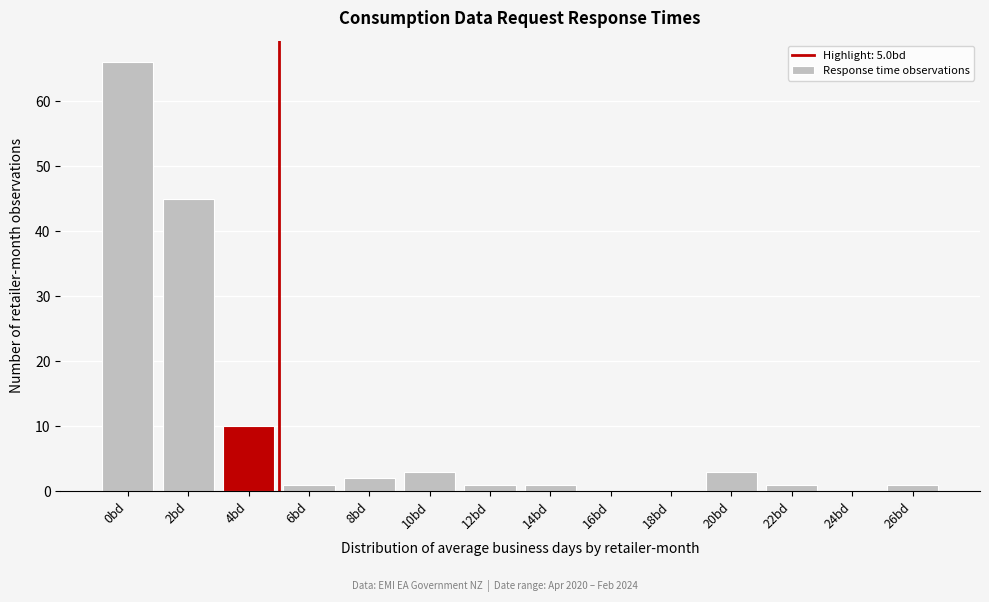

Reading left to right, transcribe all the data shown in this chart.

0bd=66	2bd=45	4bd=10	6bd=1	8bd=2	10bd=3	12bd=1	14bd=1	16bd=0	18bd=0	20bd=3	22bd=1	24bd=0	26bd=1